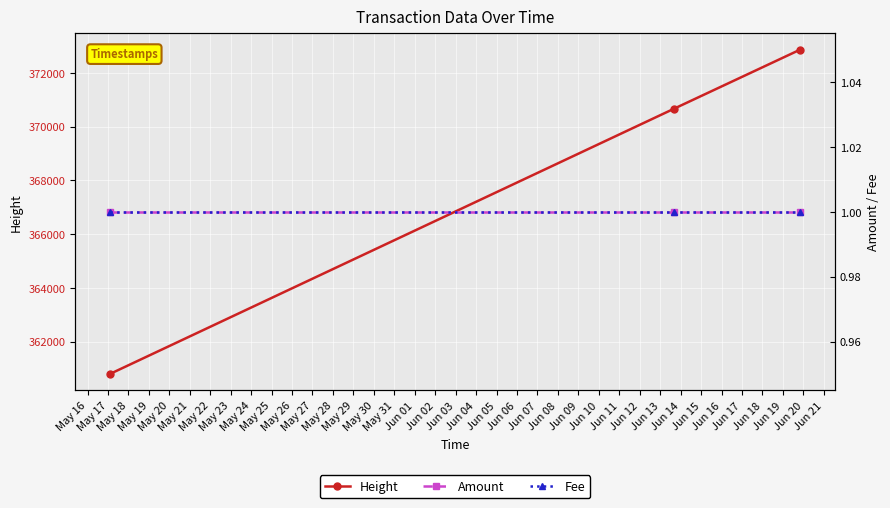

What is the minimum value for Height?

360792